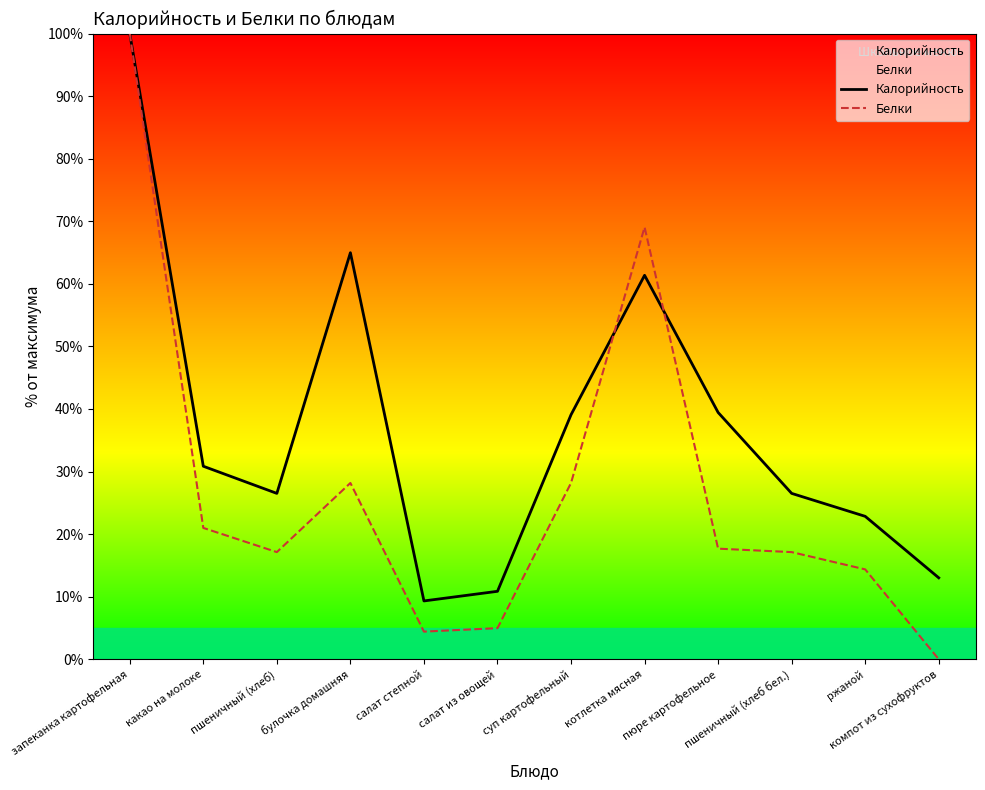

Rank the series by their maximum value, from lowest to highest.

Калорийность, Белки